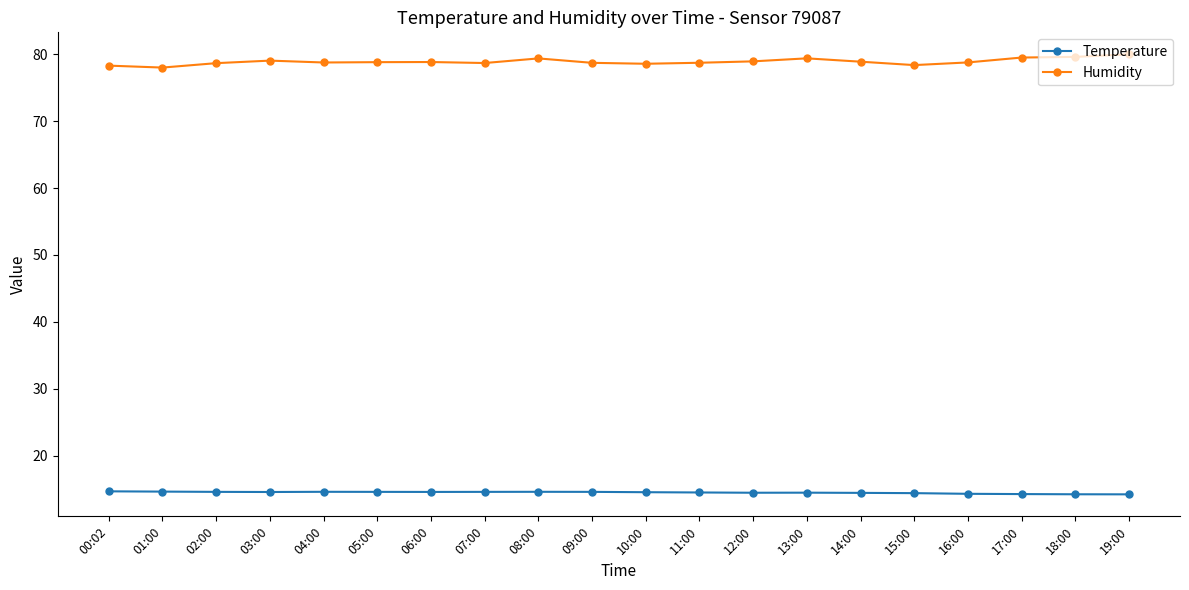

What is the difference between the maximum and second lowest values in the Humidity series?

1.7